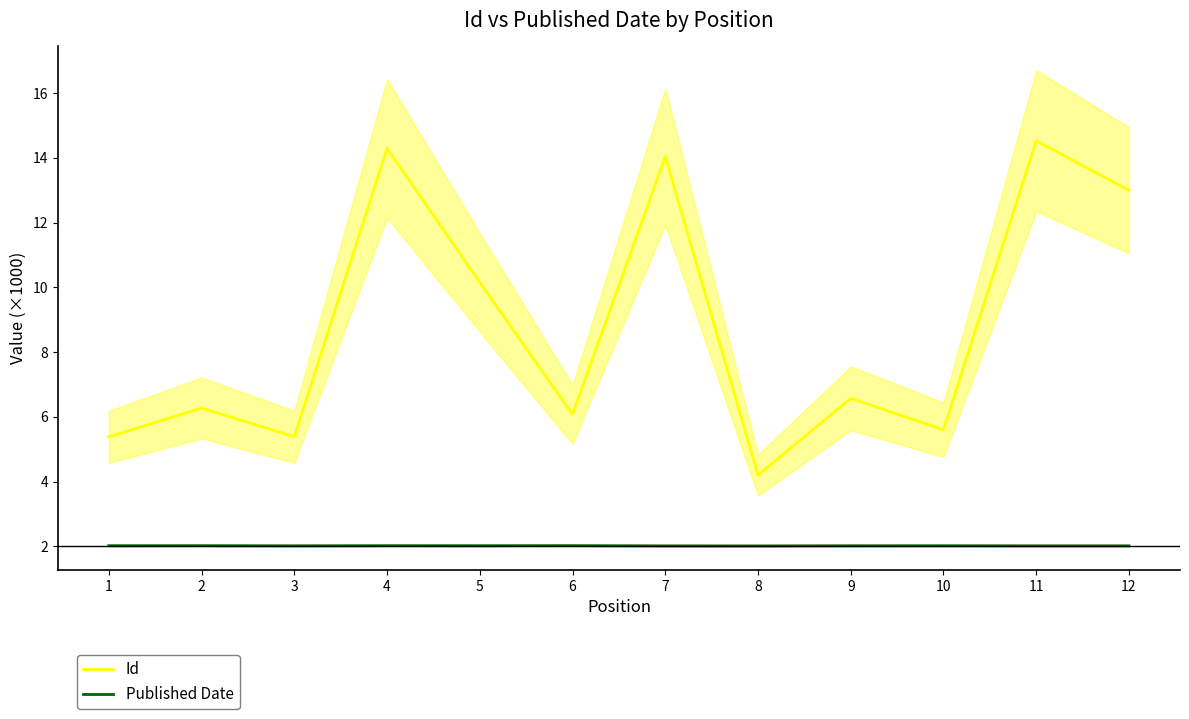

What is the sum of the Id values at 10 and 12?

18.6